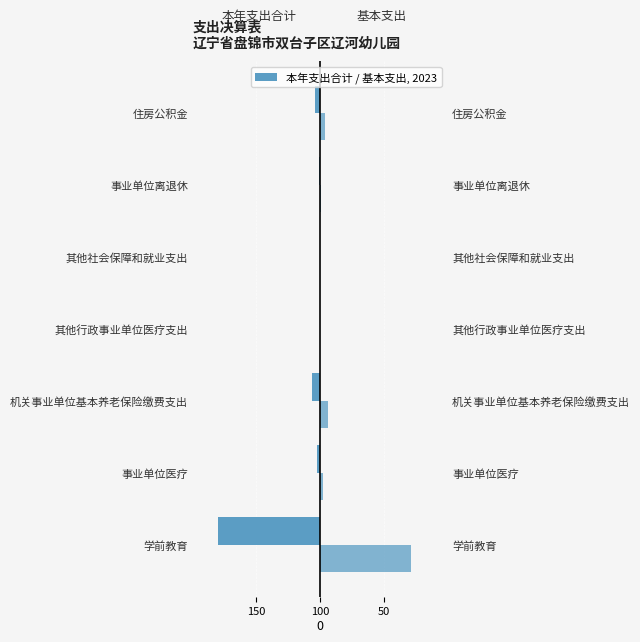

How many groups of bars are there?

7